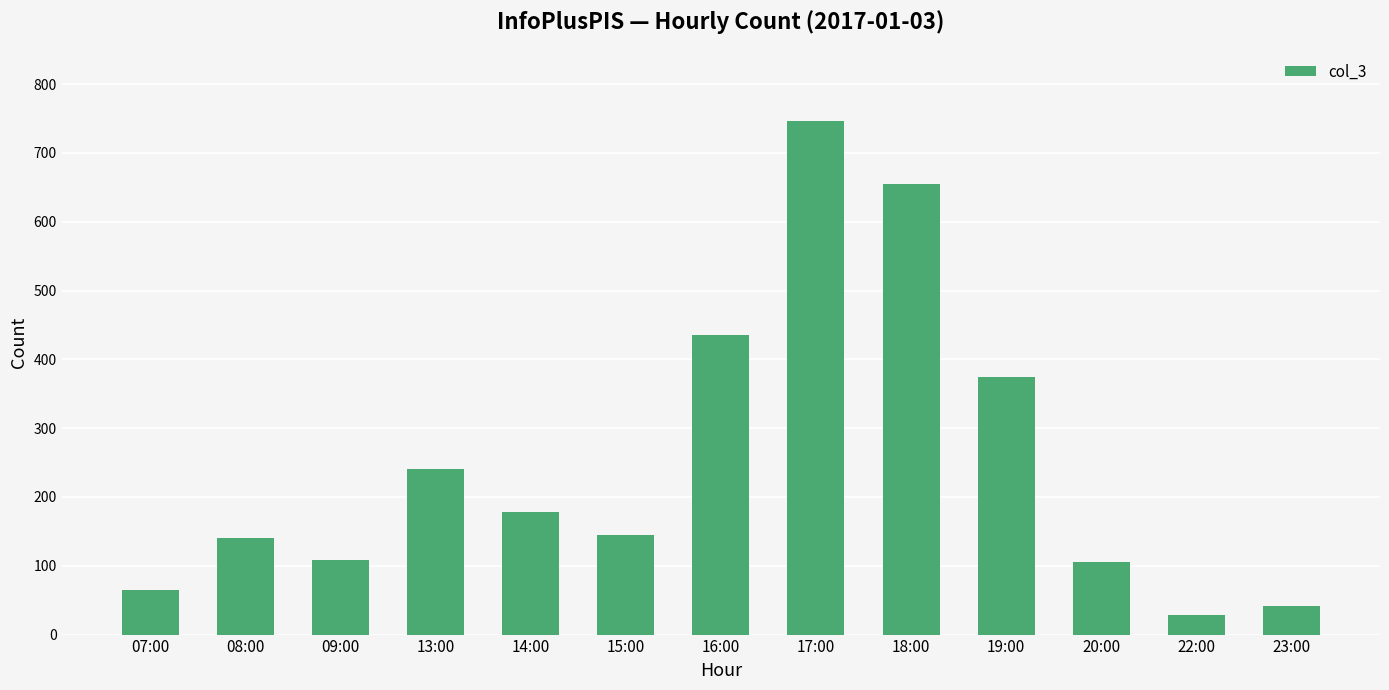

What is the sum of the values at 20:00 and 13:00?

347